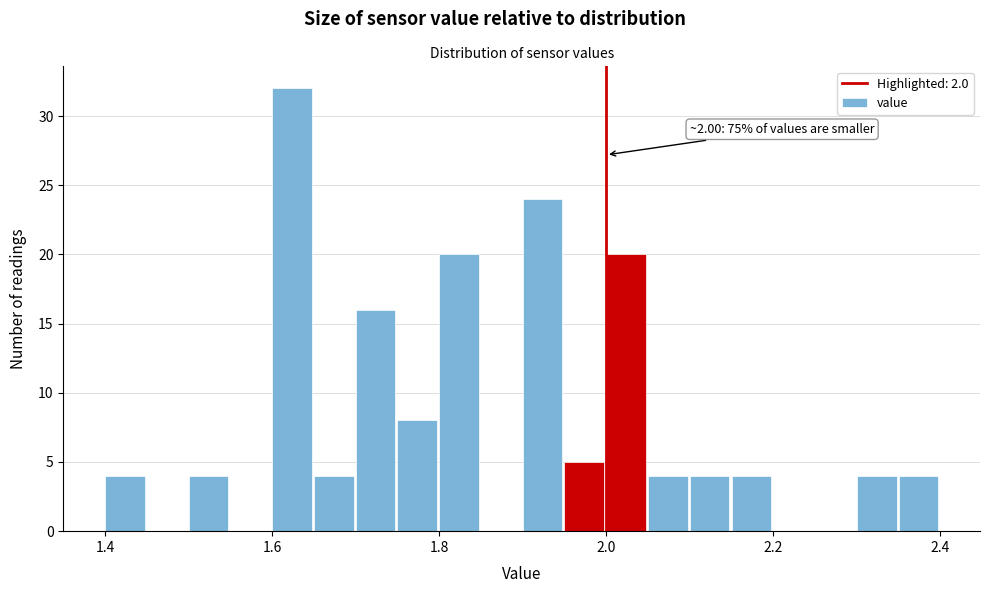

Read against the x-axis, roughly where is the centre of the tallest bar?

1.62